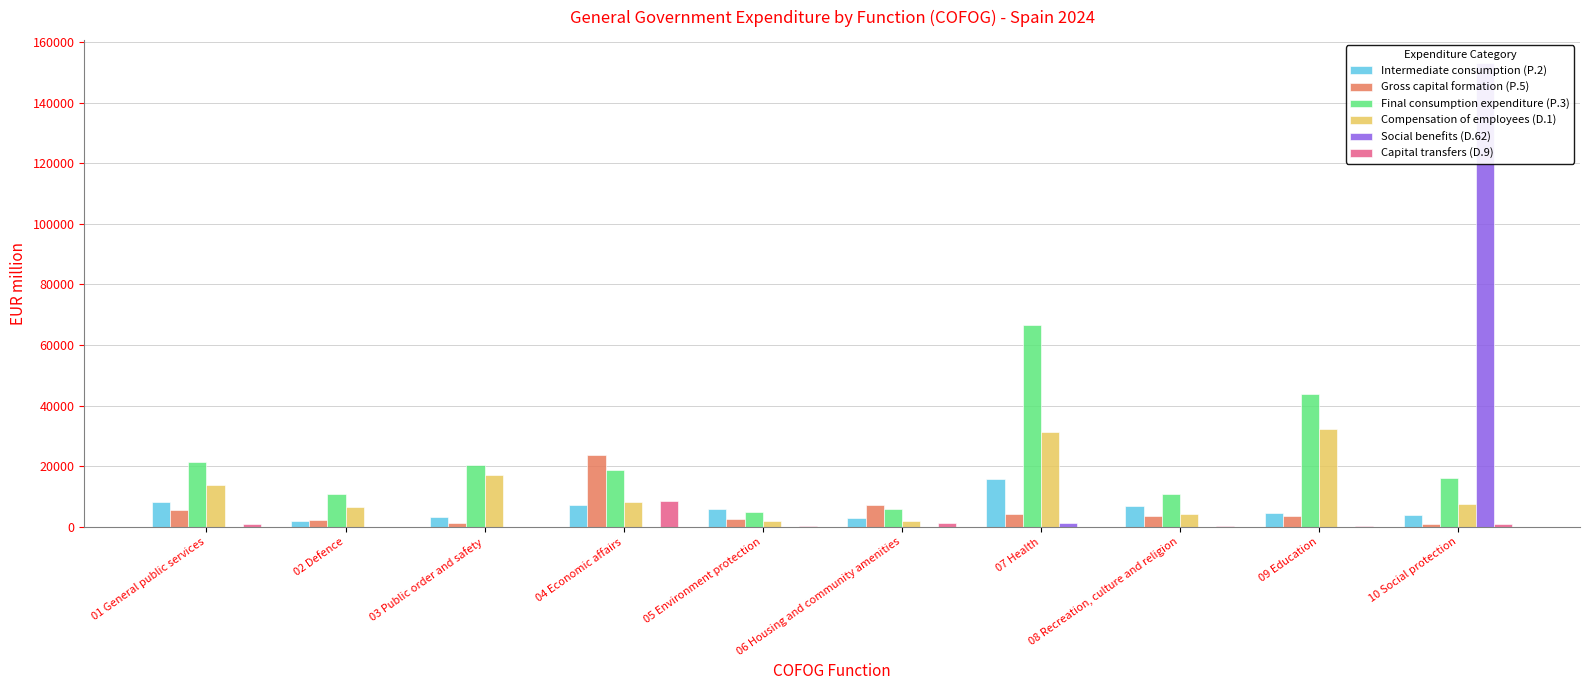

At which category is the sum across all series the highest?

10 Social protection